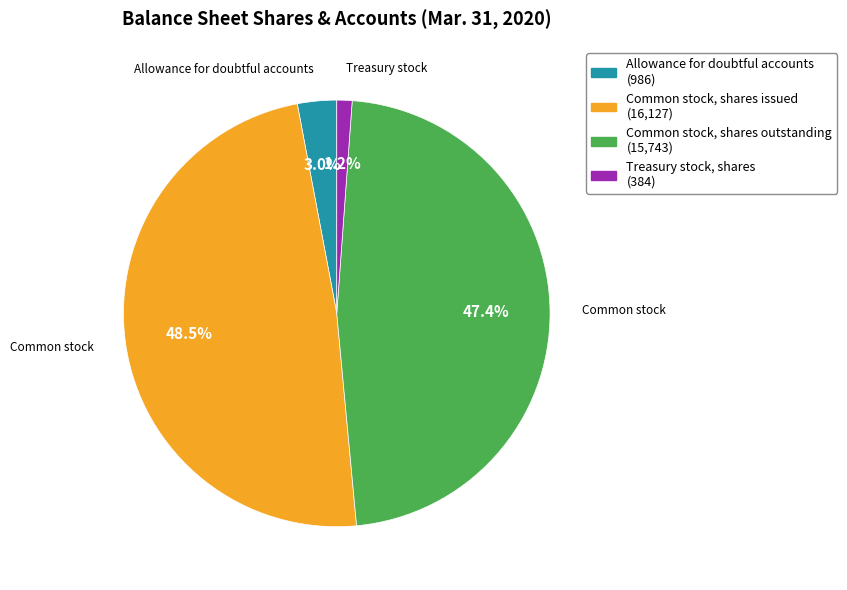

To the nearest percent, what is the average slice percentage?

25%